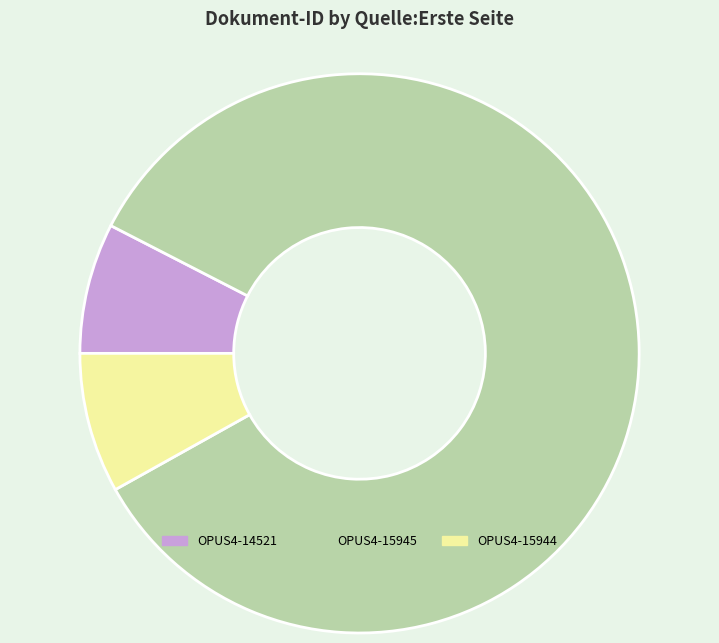

Combined, do OPUS4-15944 and OPUS4-15945 account for over 50%?

Yes